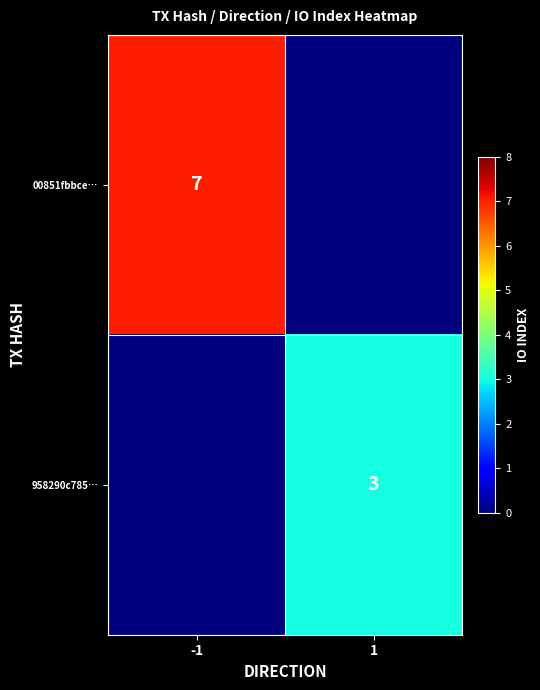

Is the value of 958290c785… at 1 greater than the value of 00851fbbce… at -1?

No